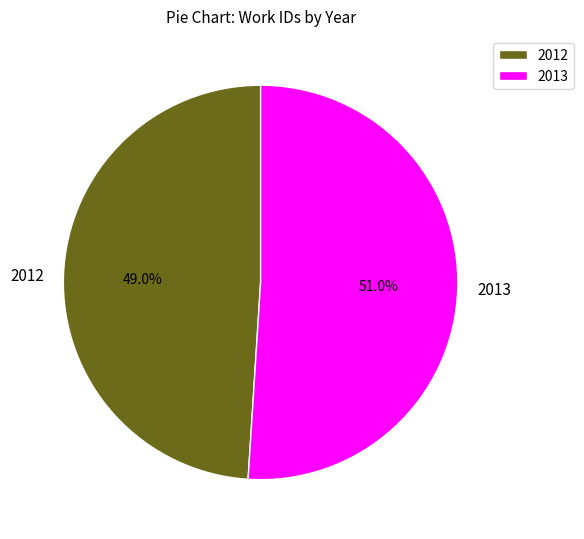

Count the number of slices in the pie.

2